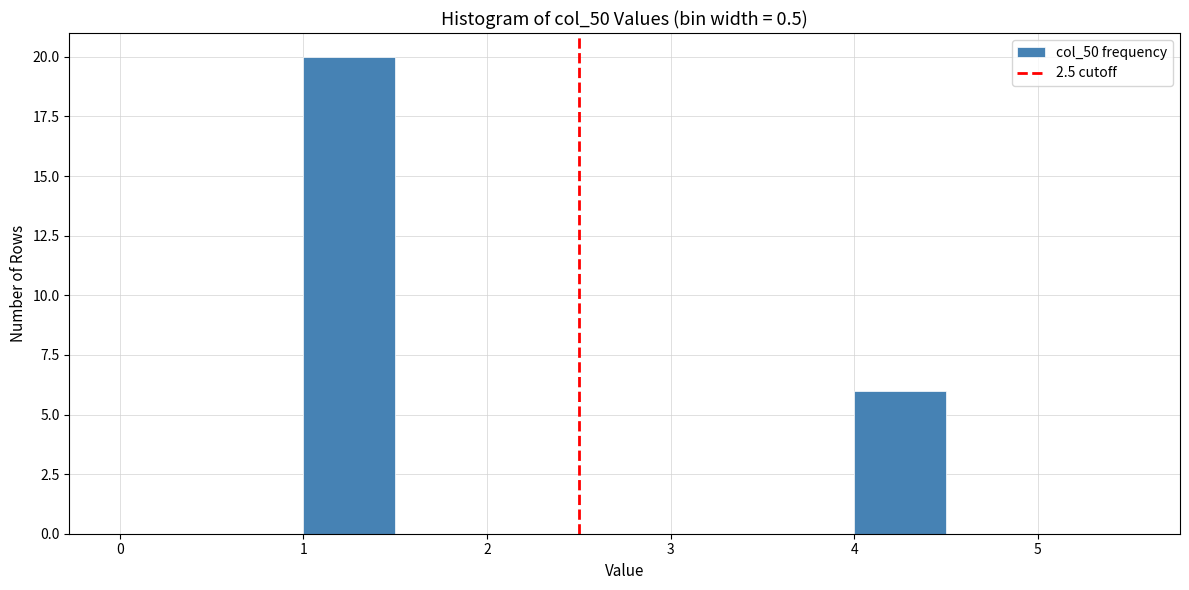

Over which range of the x-axis is the bar tallest?

1.0 to 1.5